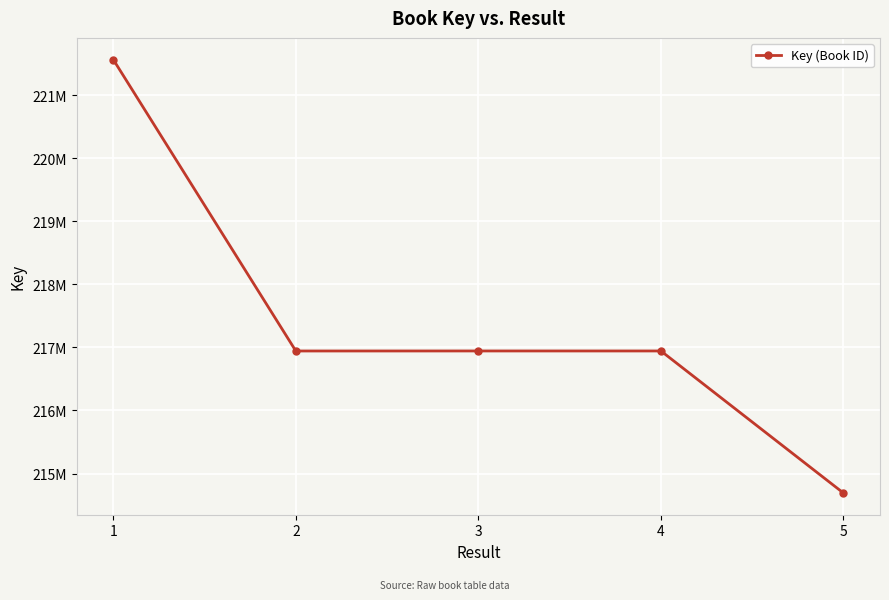

At which label does the data first exceed 216944211?

1